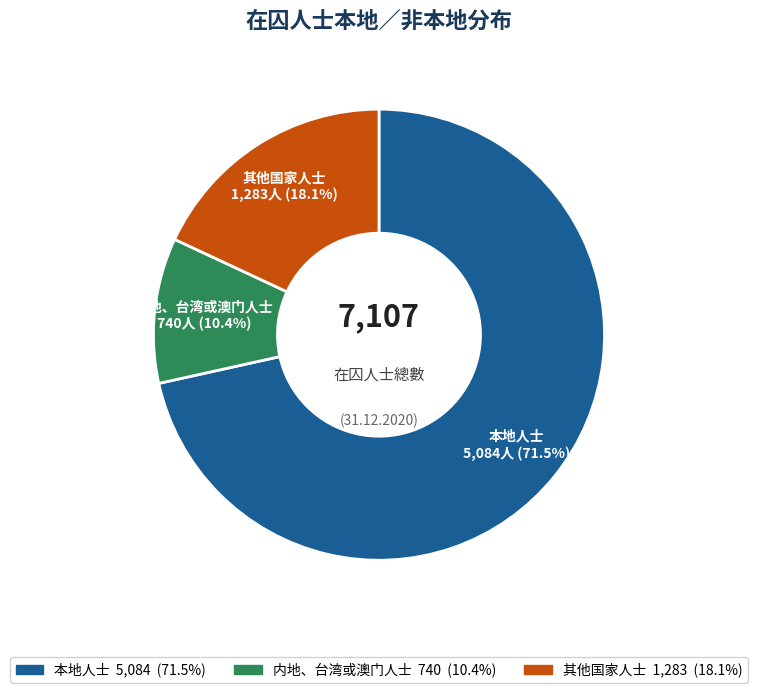

To the nearest percent, what portion does 内地、台湾或澳门人士 represent?

10%